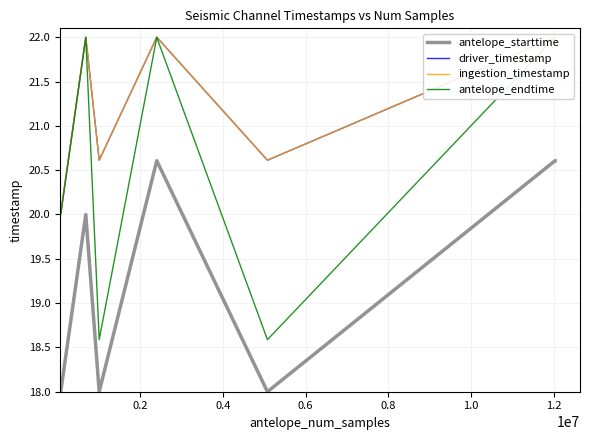

True or false: ingestion_timestamp and antelope_starttime intersect in this chart.

False